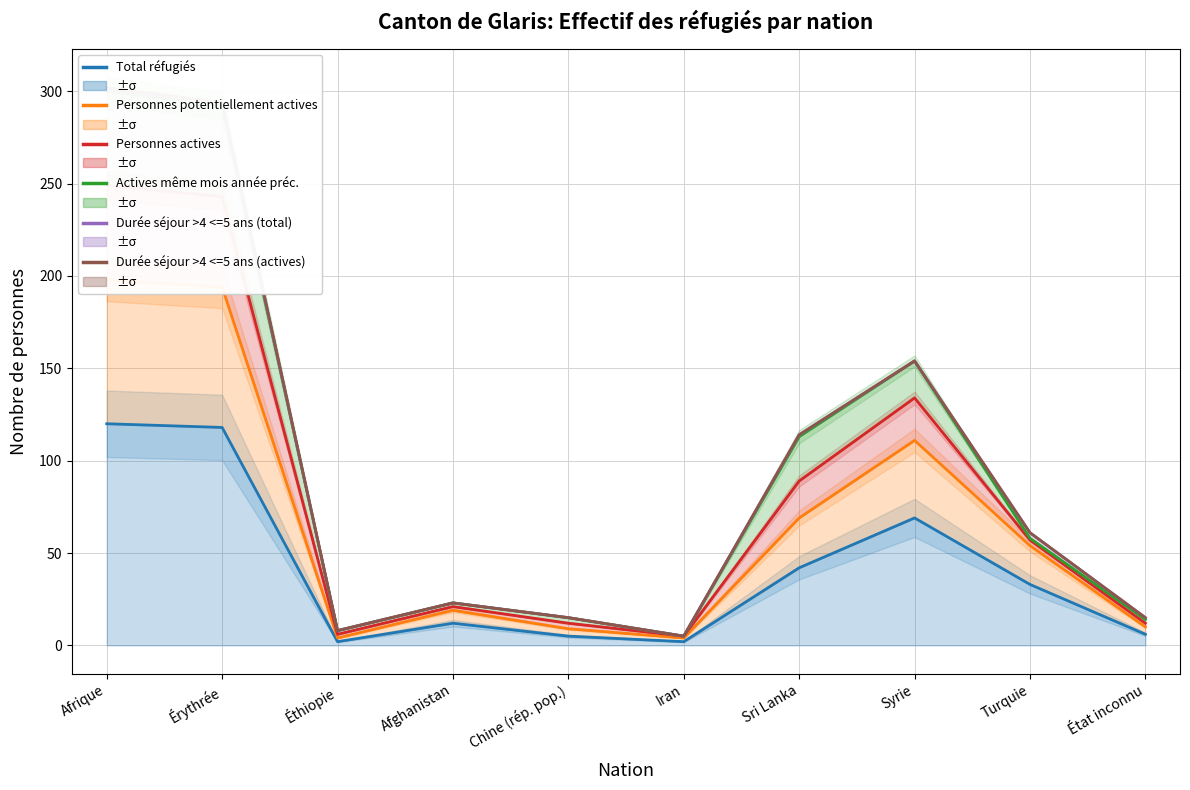

What position from the left is Érythrée?

2